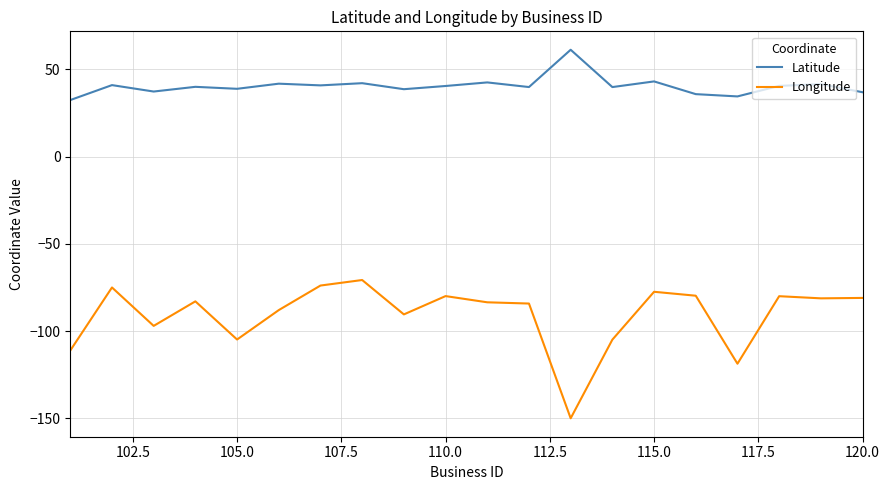

True or false: Latitude and Longitude cross at least once.

False